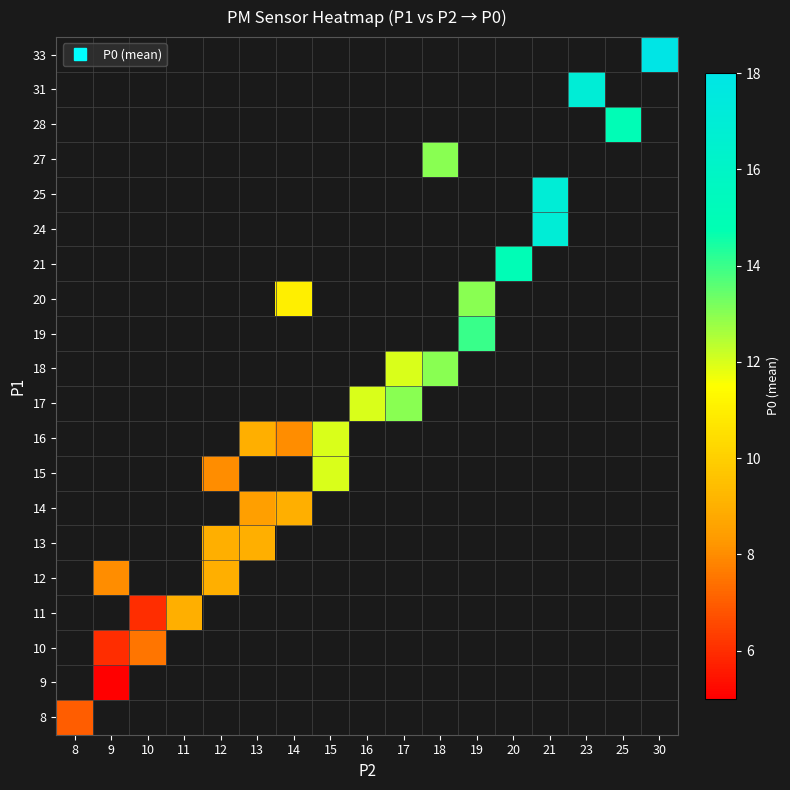

The value of 12 at 9 is 11.7. True or false?

False